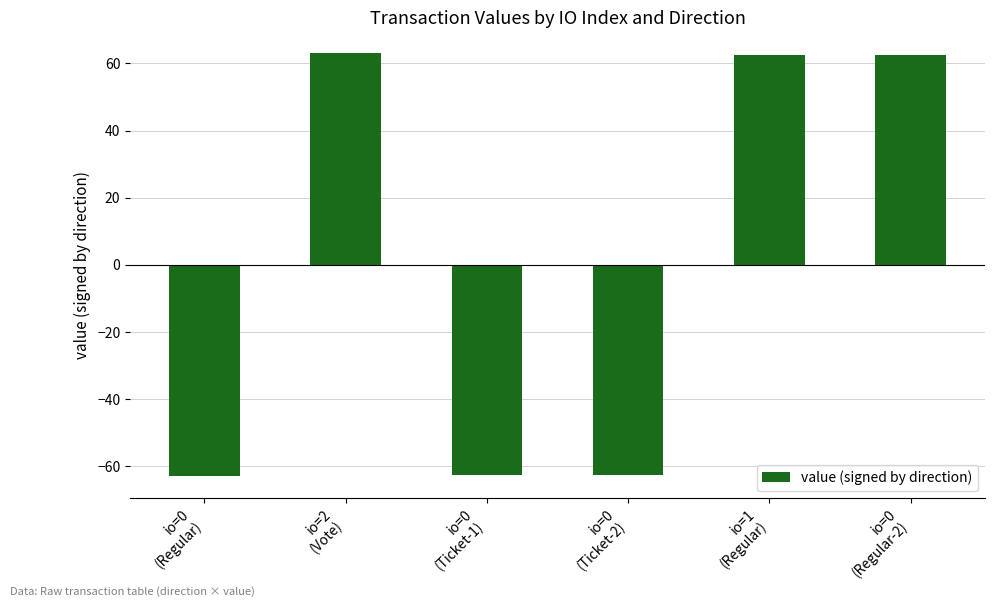

The value at io=0
(Ticket-1) is -62.6. True or false?

True